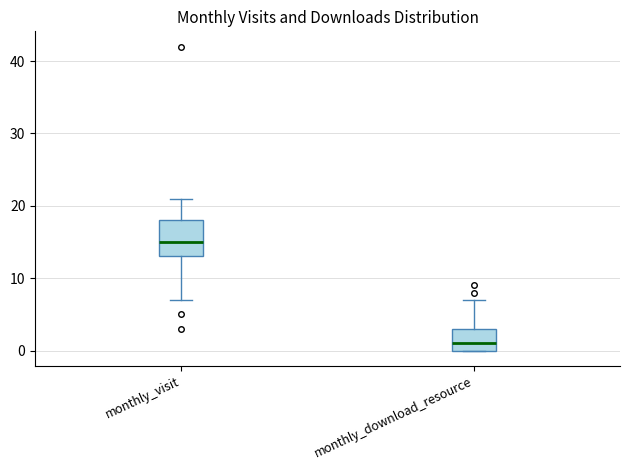

Which box has the lowest median line?

monthly_download_resource